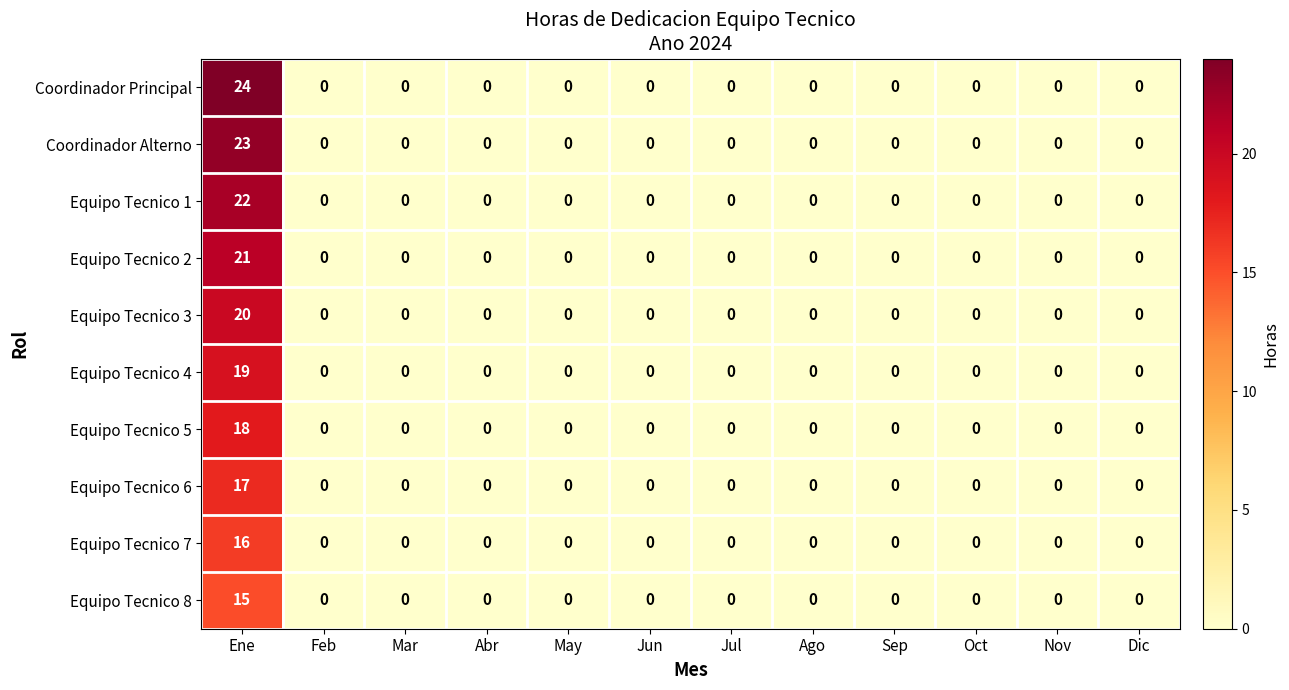

Count the number of data series in this chart.

10